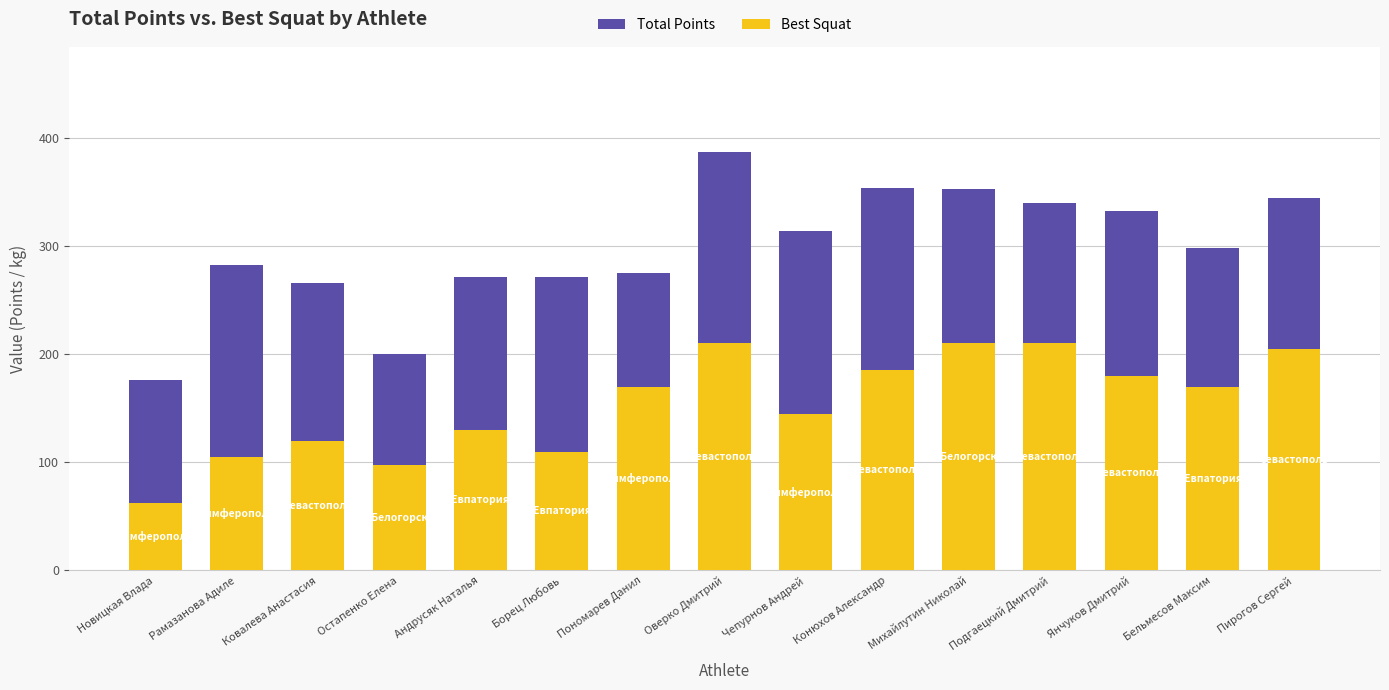

Reading right to left, list all the values displayed in this chart.

Total Points: Пирогов Сергей=344.8	Бельмесов Максим=298.2	Янчуков Дмитрий=332.8	Подгаецкий Дмитрий=339.8	Михайлутин Николай=352.7	Конюхов Александр=354.2	Чепурнов Андрей=313.7	Оверко Дмитрий=387.2	Пономарев Данил=275.5	Борец Любовь=271.7	Андрусяк Наталья=271.2	Остапенко Елена=200.1	Ковалева Анастасия=265.9	Рамазанова Адиле=282.9	Новицкая Влада=175.8
Best Squat: Пирогов Сергей=205.0	Бельмесов Максим=170.0	Янчуков Дмитрий=180.0	Подгаецкий Дмитрий=210.0	Михайлутин Николай=210.0	Конюхов Александр=185.0	Чепурнов Андрей=145.0	Оверко Дмитрий=210.0	Пономарев Данил=170.0	Борец Любовь=110.0	Андрусяк Наталья=130.0	Остапенко Елена=97.5	Ковалева Анастасия=120.0	Рамазанова Адиле=105.0	Новицкая Влада=62.5